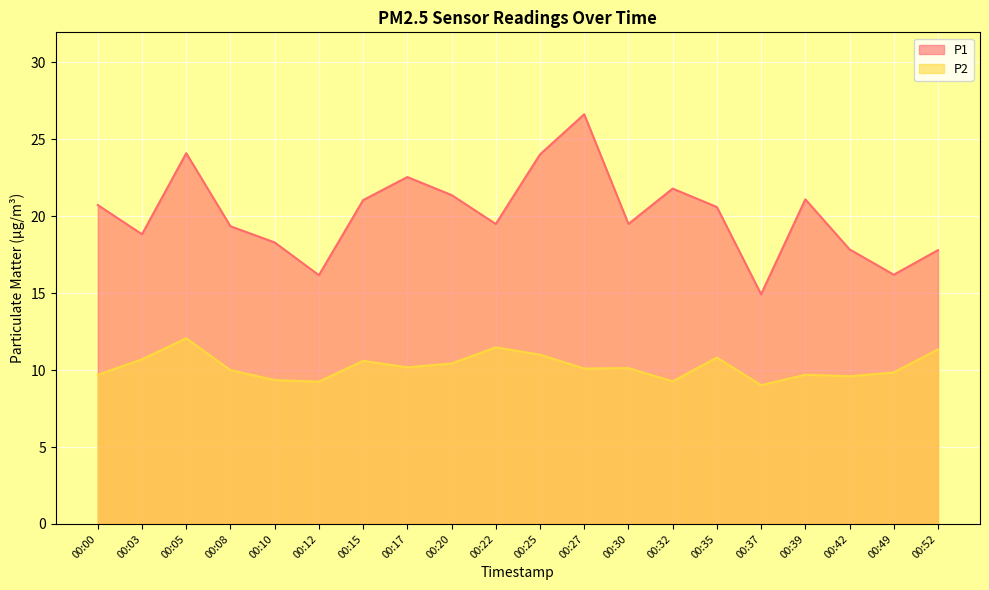

True or false: P1 and P2 intersect in this chart.

False